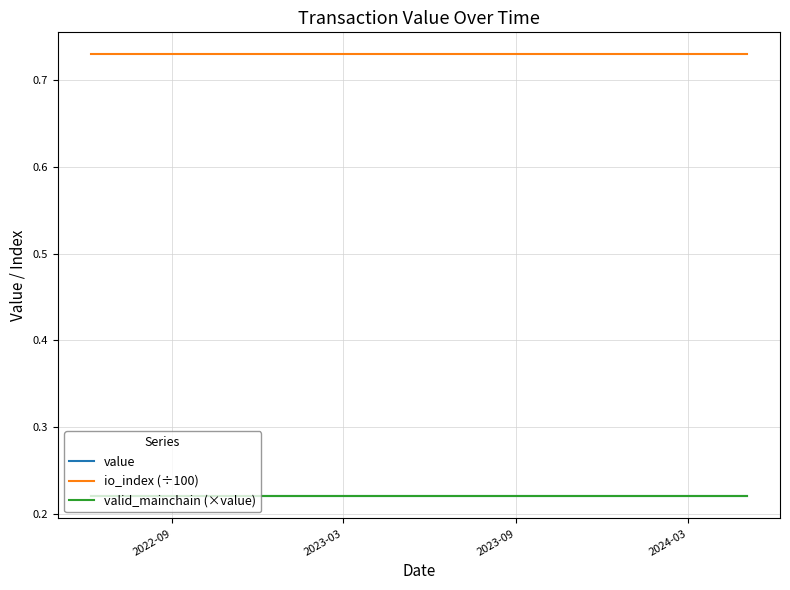

Where is valid_mainchain (×value) nearest to the value 0?

2022-09